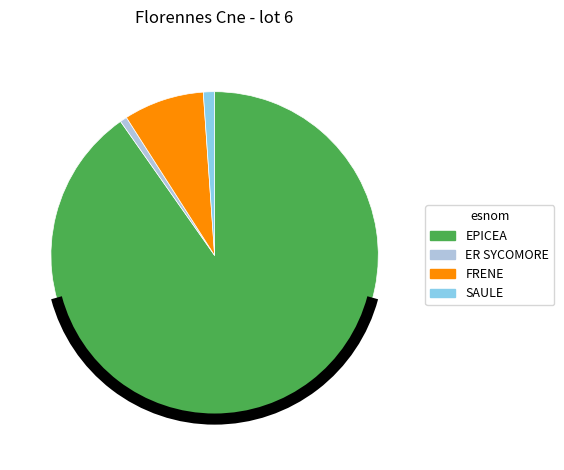

Do FRENE and ER SYCOMORE together represent more than half of the pie?

No